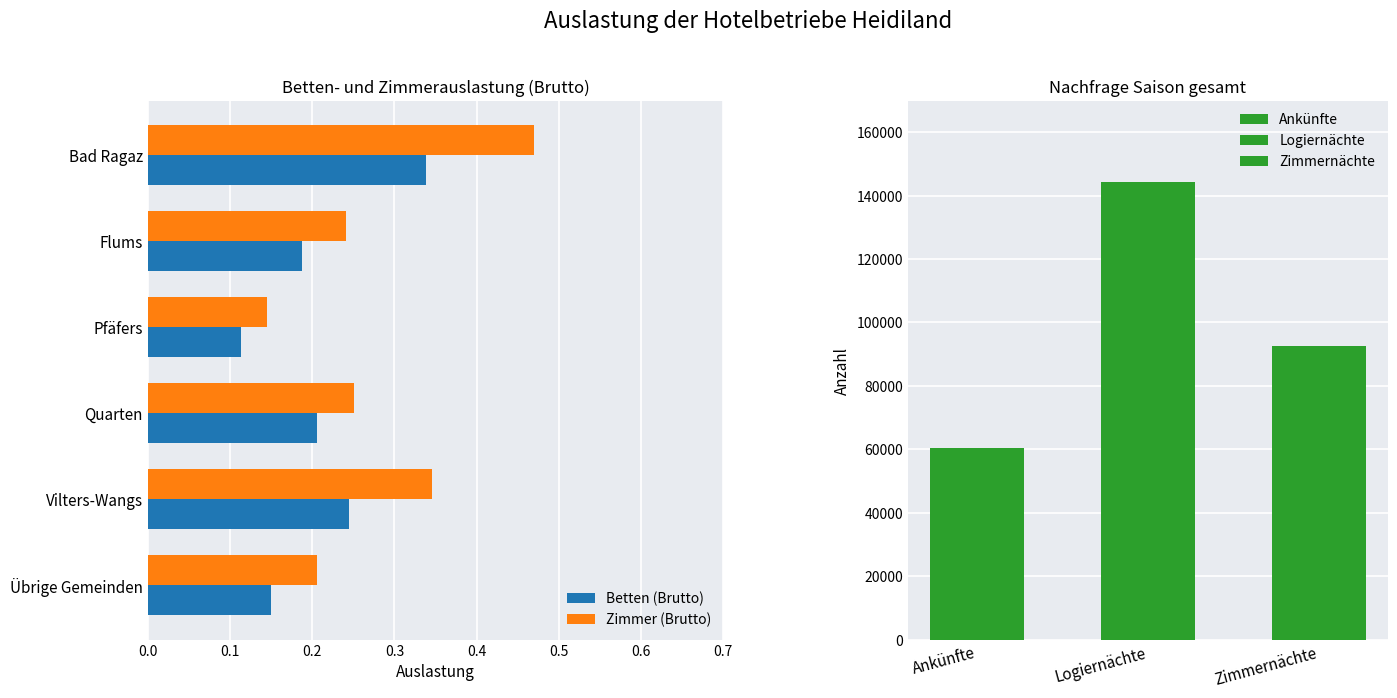

Where is Betten (Brutto) nearest to the value 0?

Pfäfers